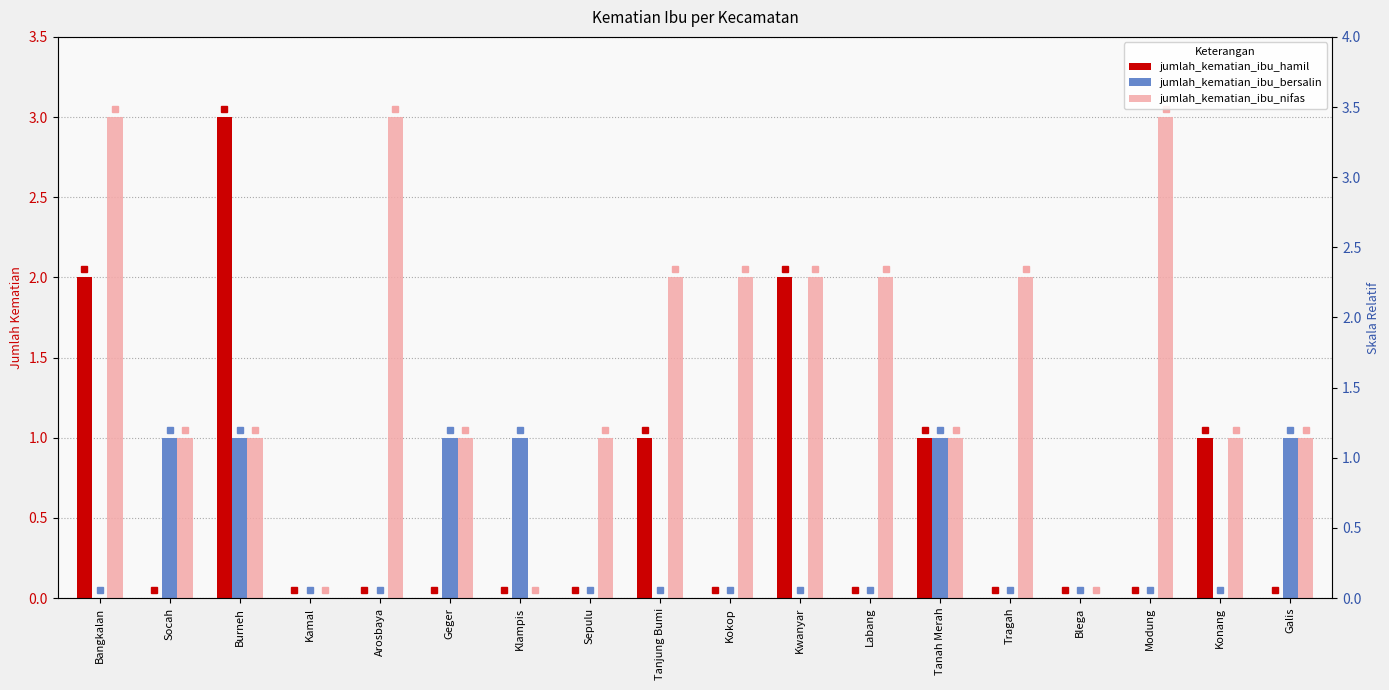

Which series changed the most between Klampis and Galis?

jumlah_kematian_ibu_nifas